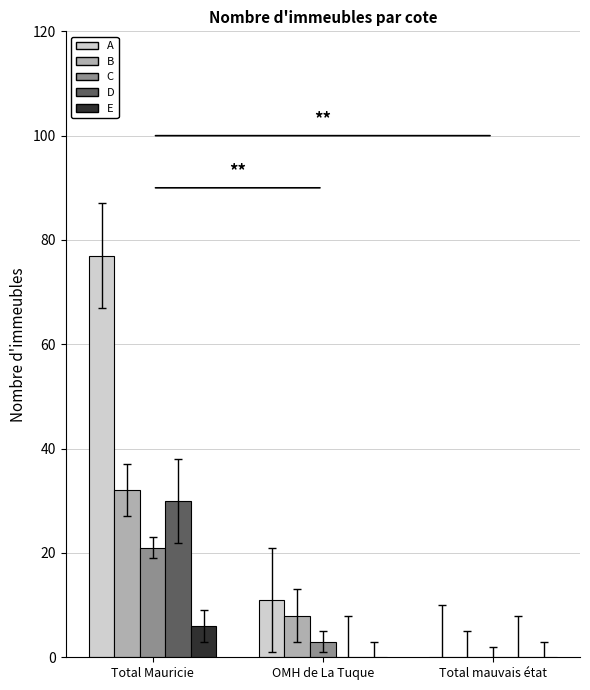

At which category does the chart reach its peak across all series?

Total Mauricie